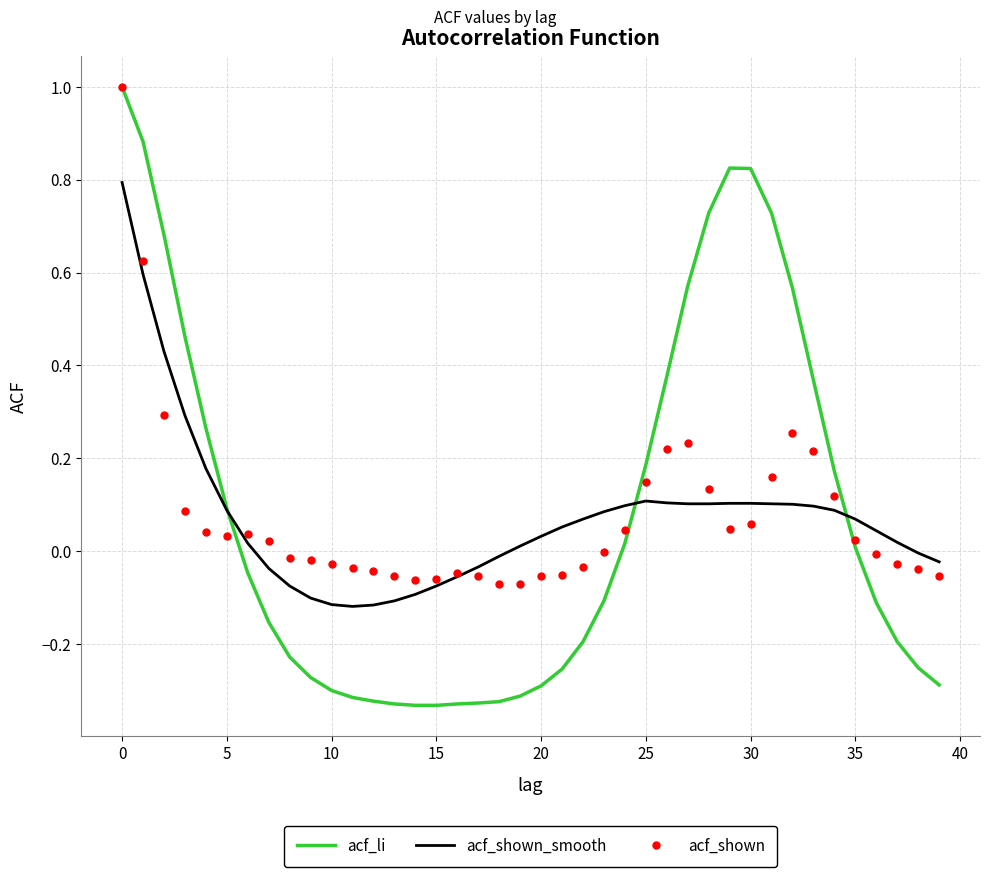

Which series has the widest spread of values?

acf_li